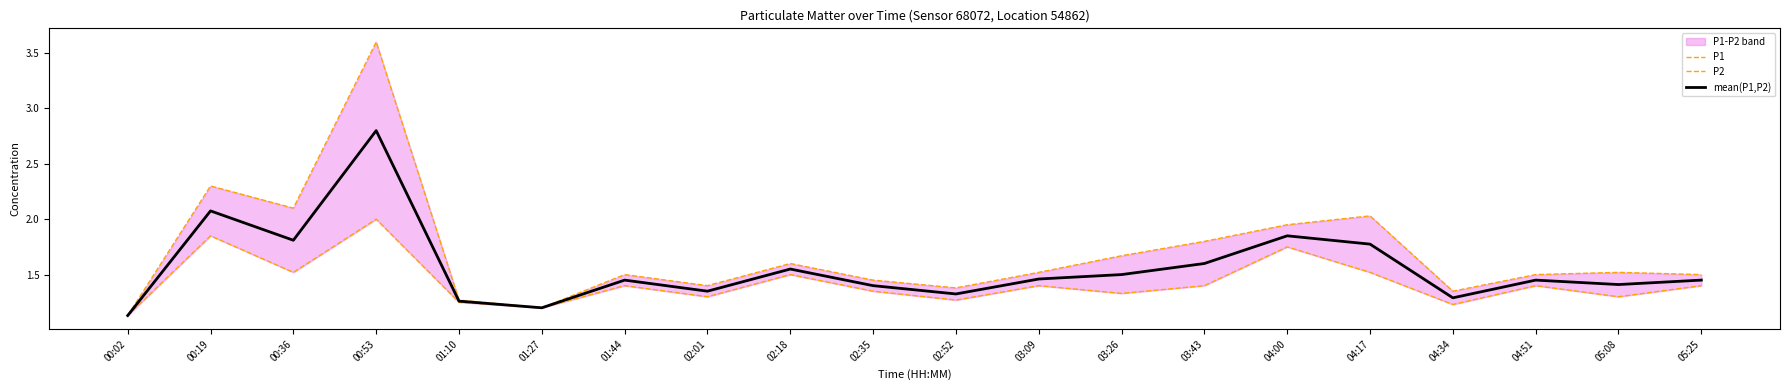

What is the sum of all P2 values?

28.5